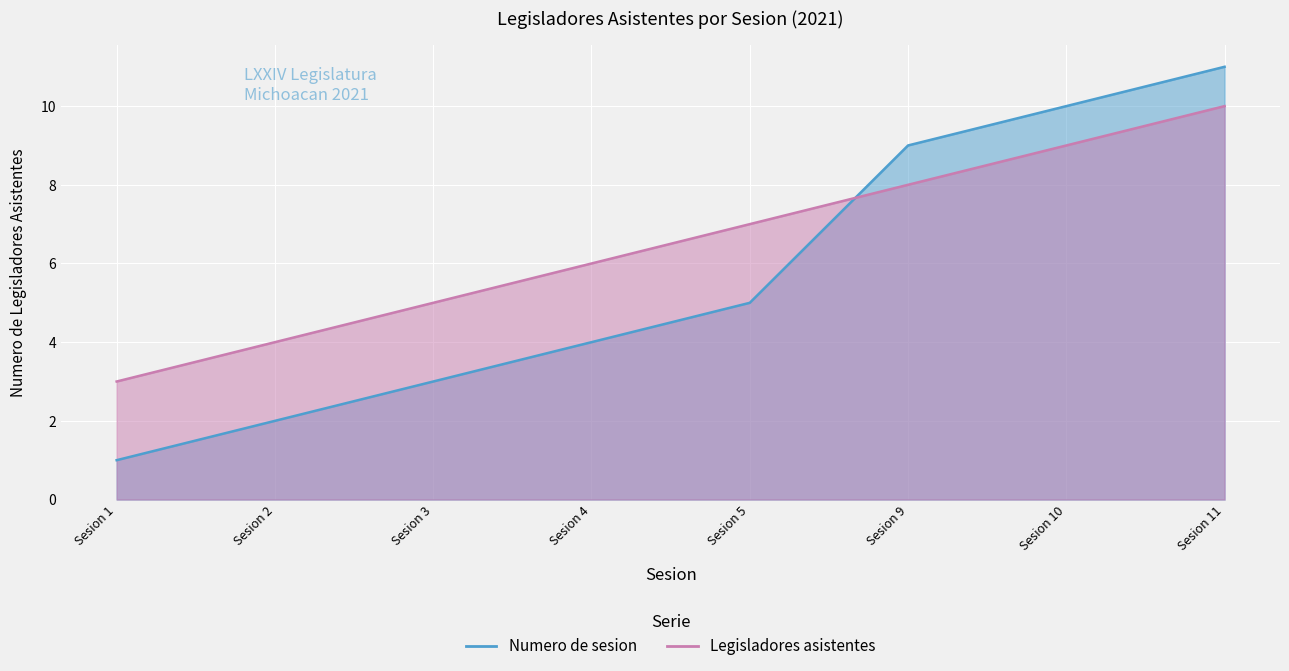

What is the highest value of the Numero de sesion (line) series?

11